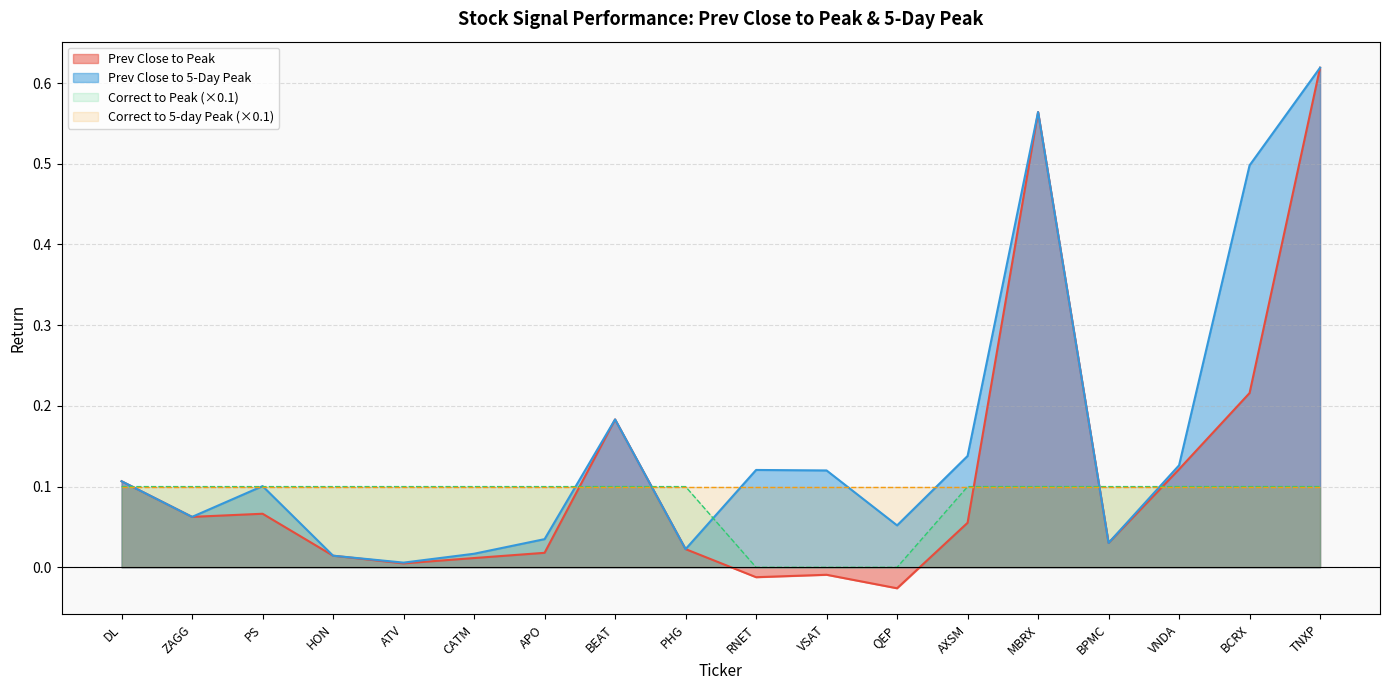

Which category has the highest value in the Prev Close to 5-Day Peak series?

TNXP